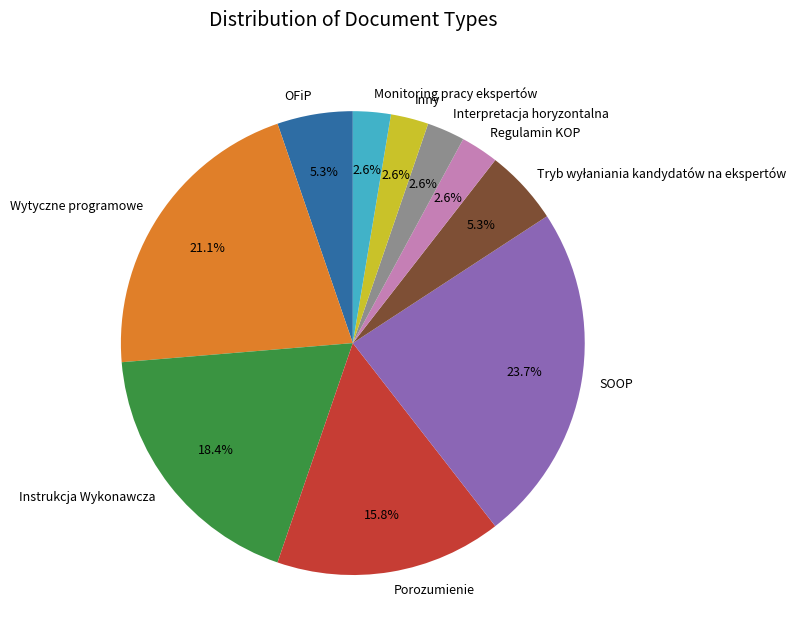

What portion of the pie excludes SOOP?

76.3%